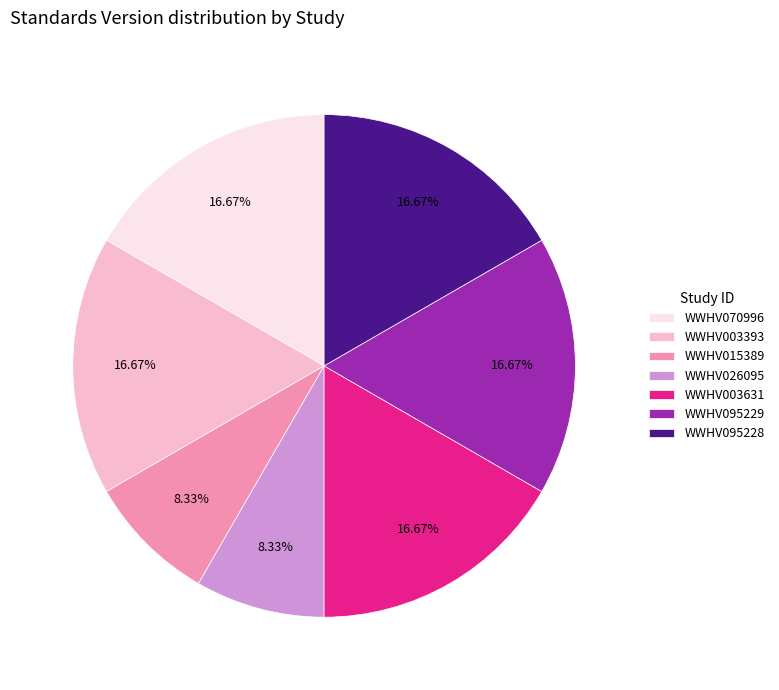

What is the ratio of the value at WWHV070996 to the value at WWHV003393?

1.0